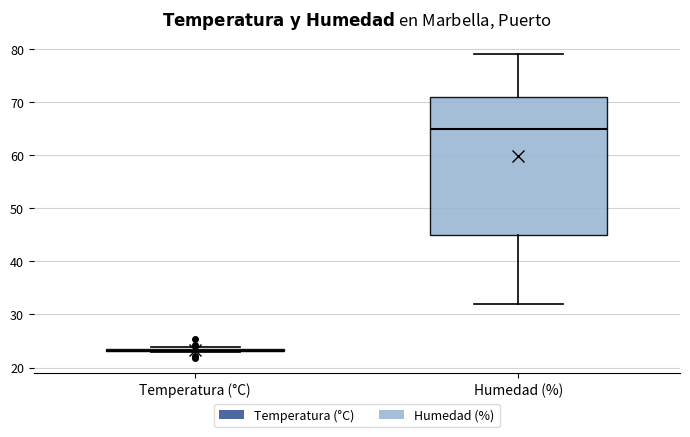

Comparing the boxes themselves (not the whiskers), which one is the tallest?

Humedad (%)